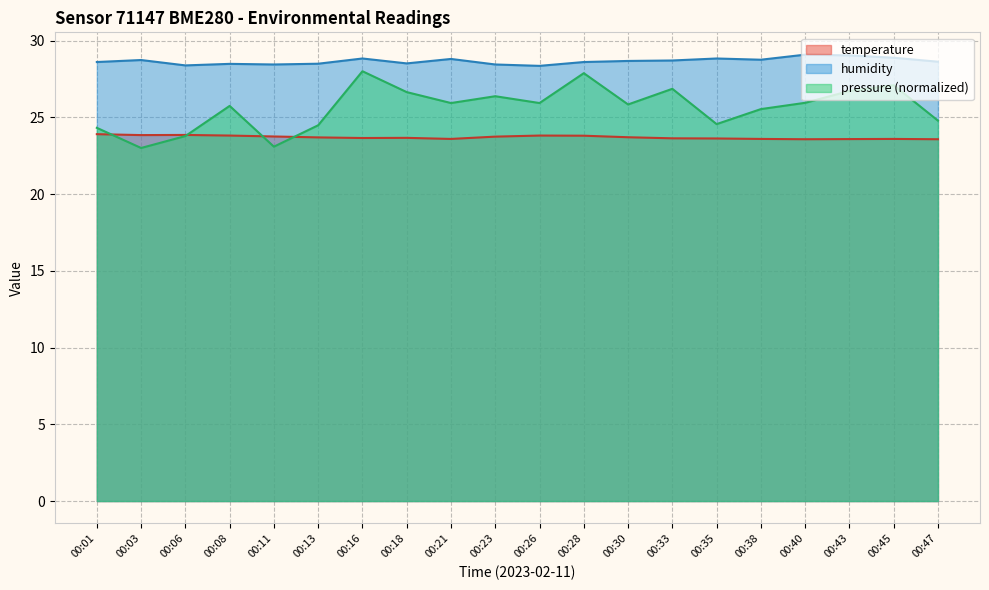

Between which two adjacent categories do temperature and pressure_scaled first intersect?

00:01 and 00:03